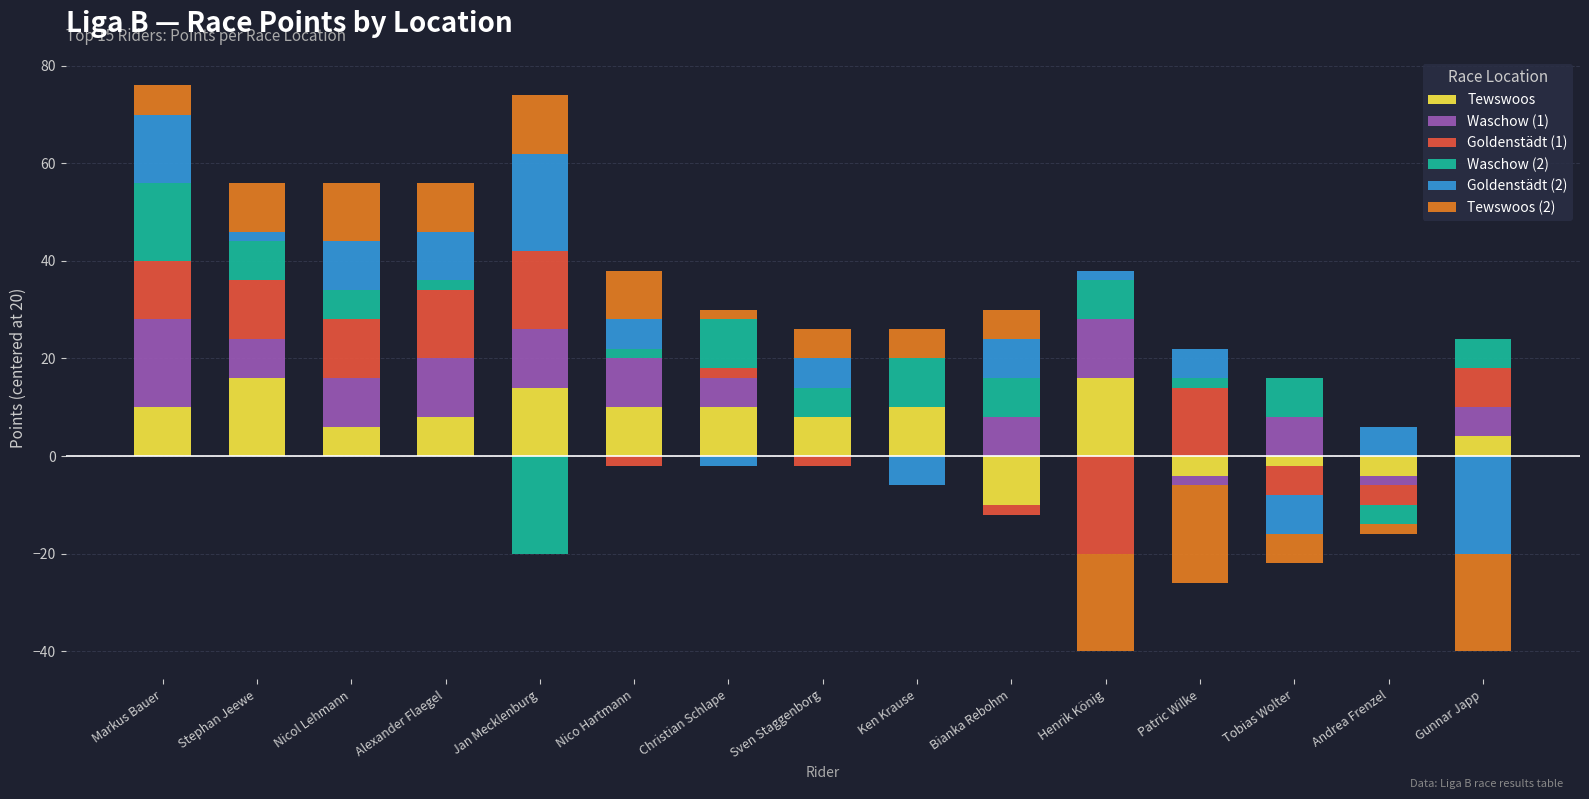

What is the label of the 8th bar from the right?

Sven Staggenborg